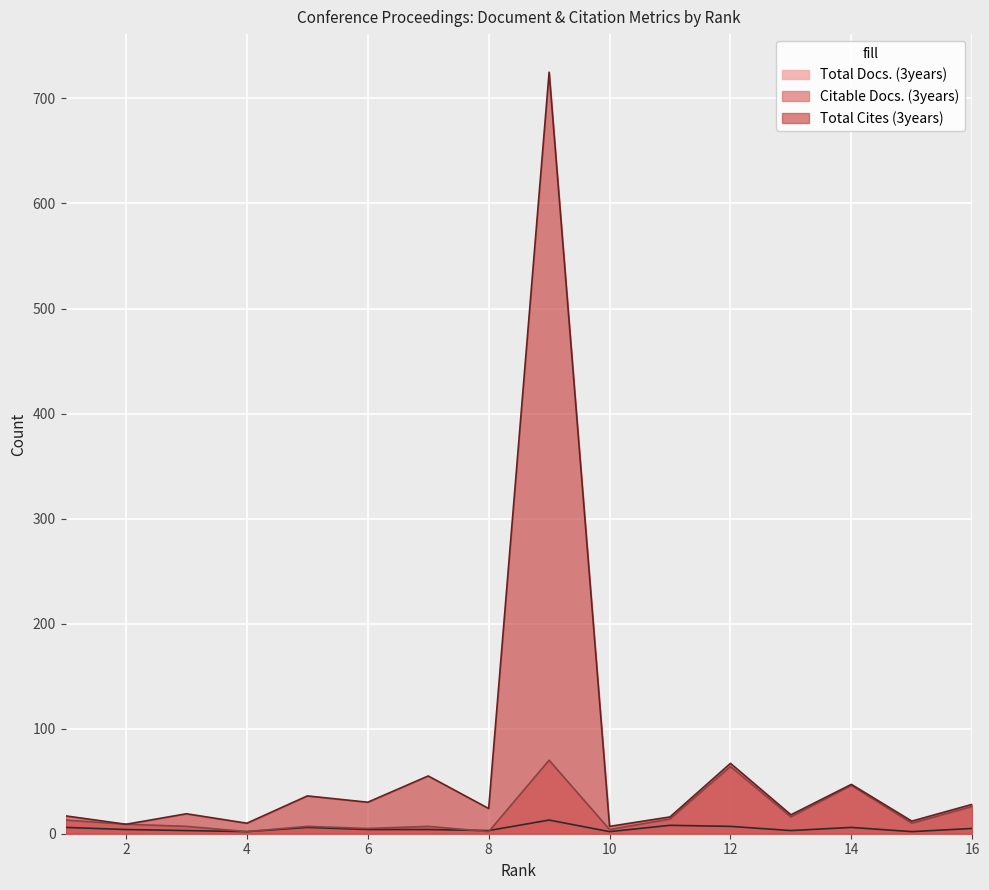

Which series has the largest total across all categories?

Total Cites (3years)